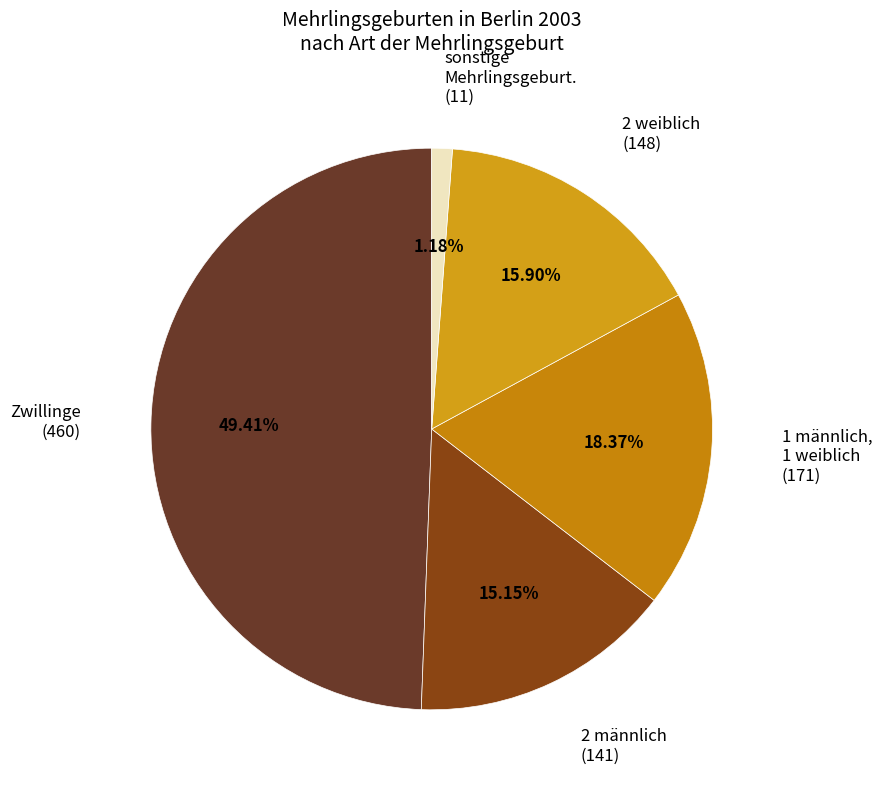

Combined, do 2 weiblich and Zwillinge account for over 50%?

Yes